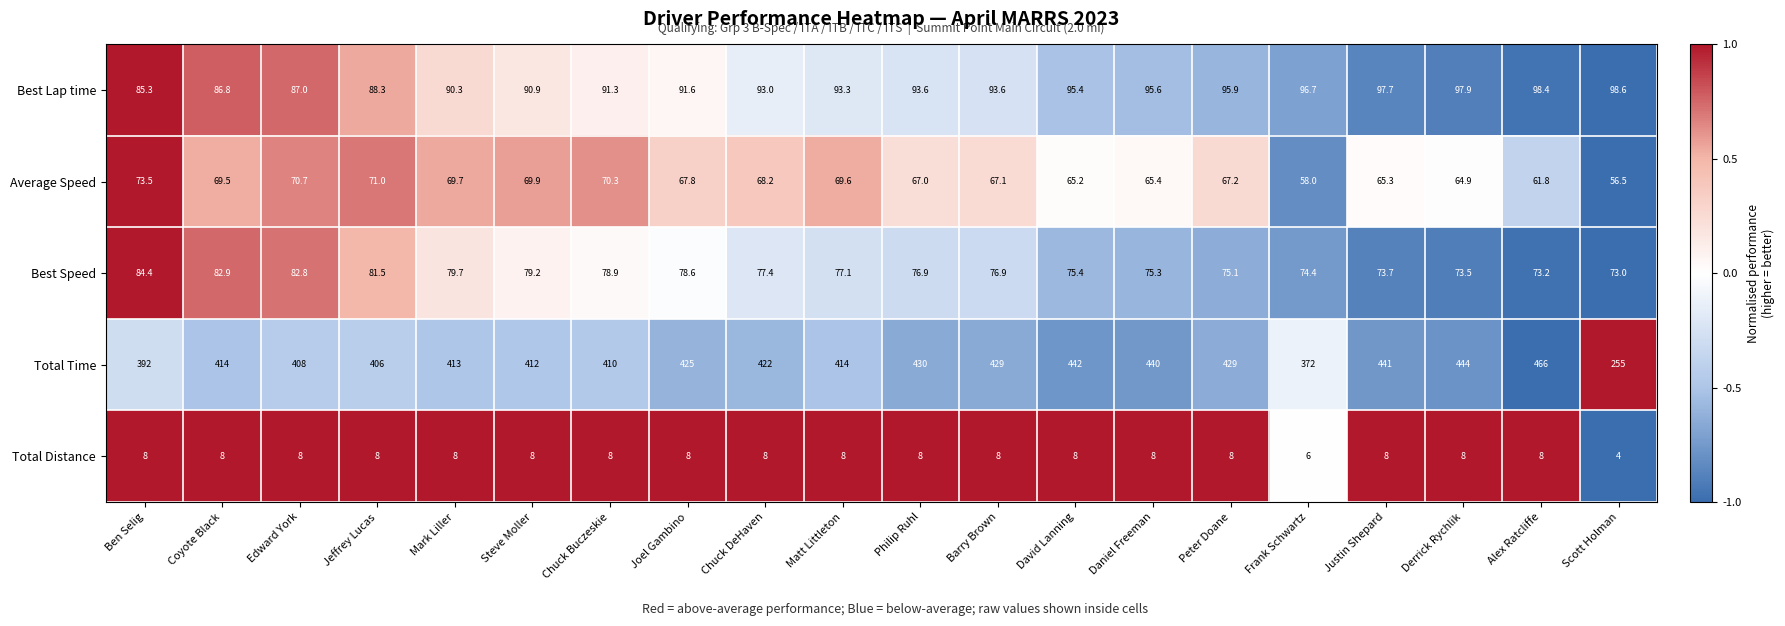

What is the average value of the Best Lap time series?

93.1